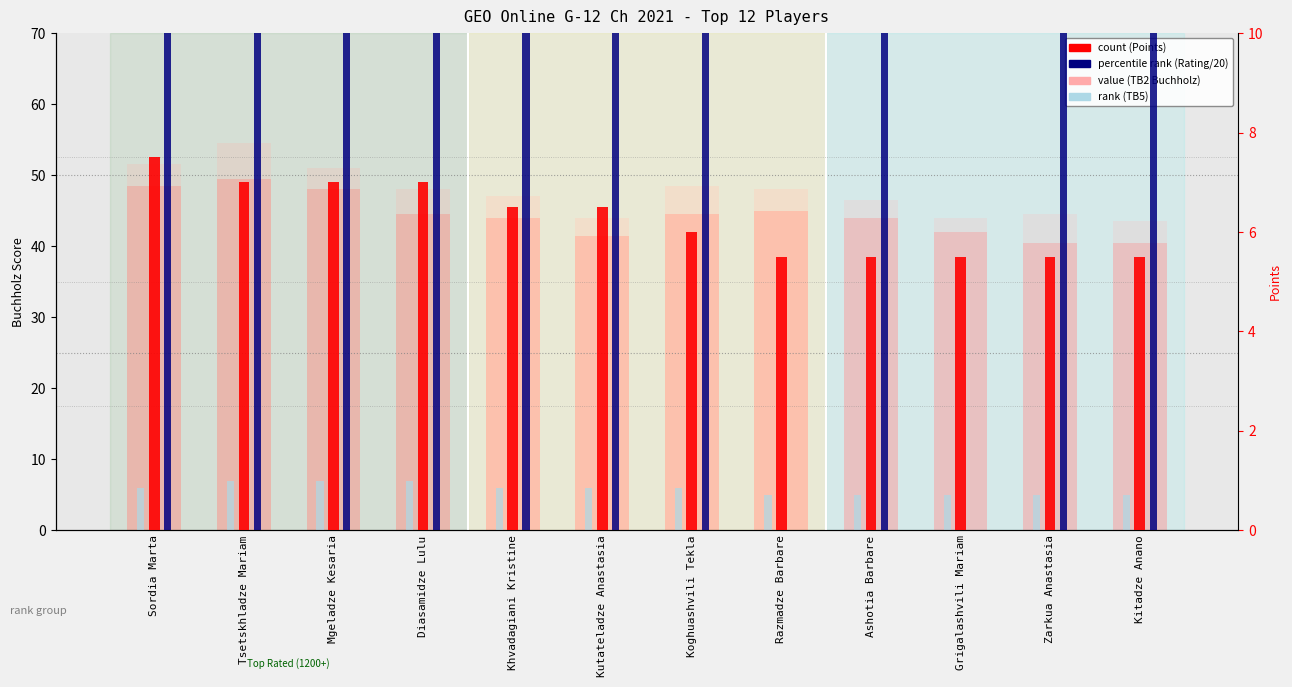

What is the value of the TB5 bar at the 4th from the left?

7.0